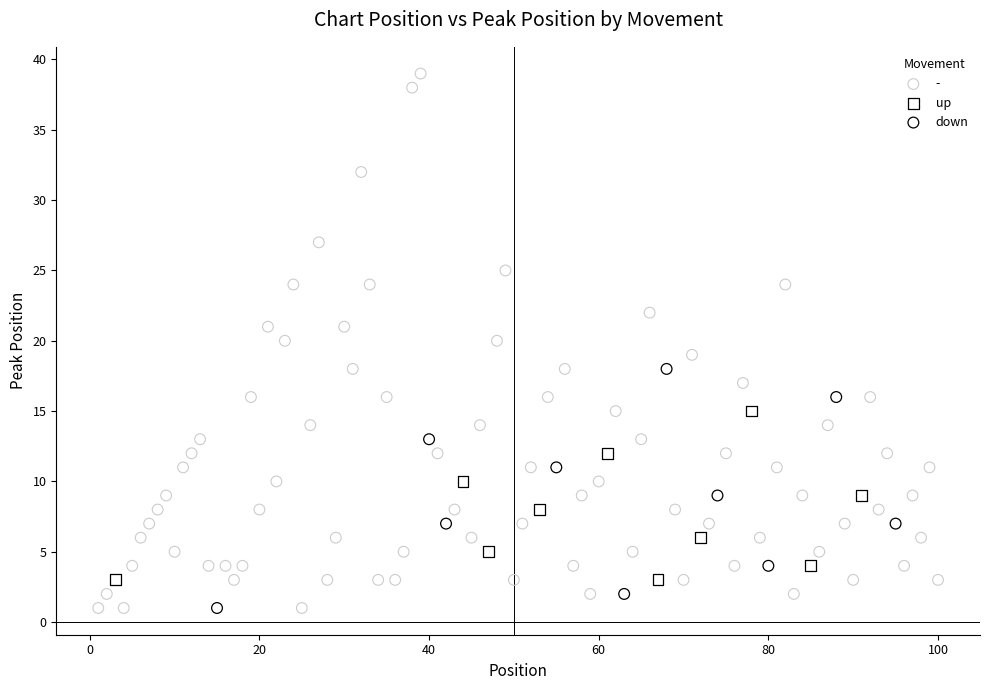

Which series reaches the maximum Y coordinate?

-